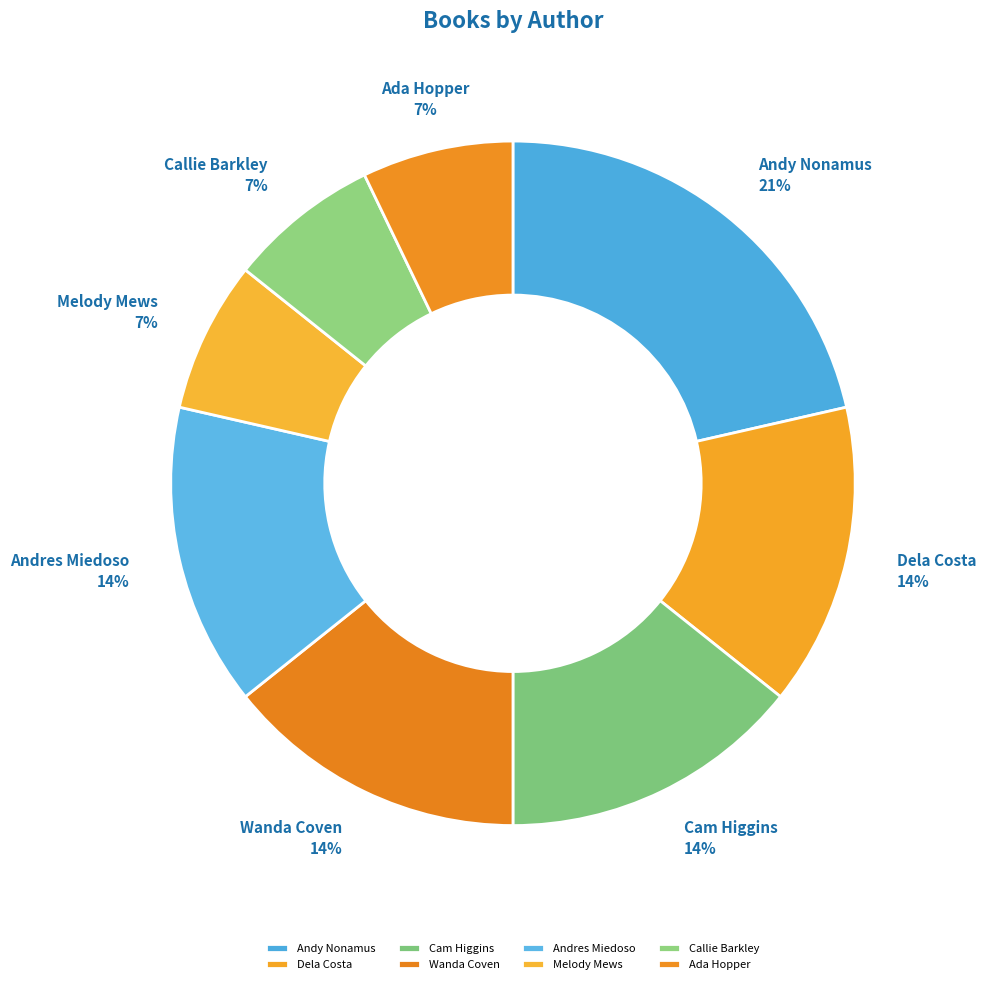

To the nearest percent, what portion does Cam Higgins represent?

14%